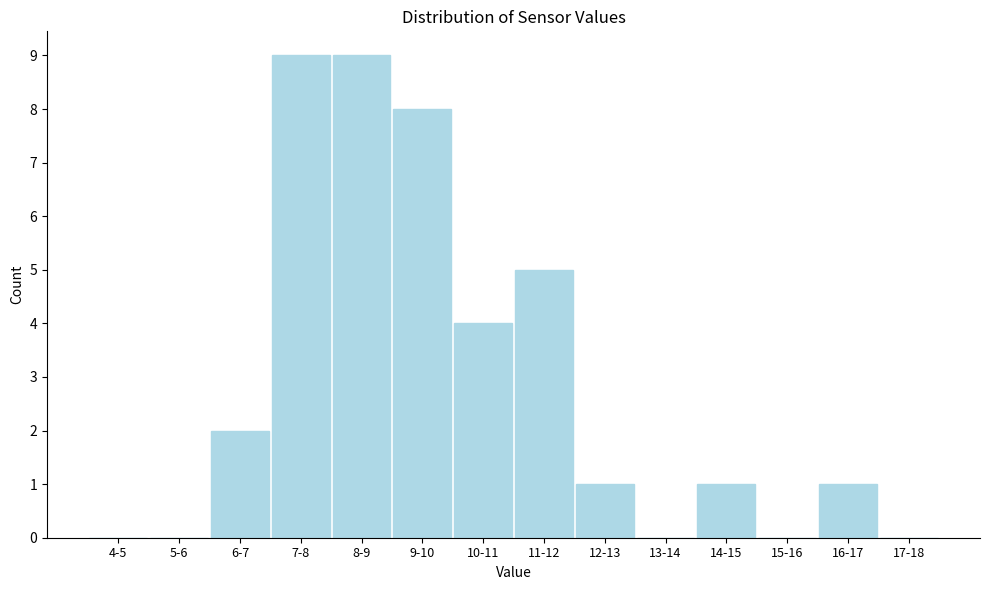

Reading left to right, transcribe all the data shown in this chart.

4-5=0	5-6=0	6-7=2	7-8=9	8-9=9	9-10=8	10-11=4	11-12=5	12-13=1	13-14=0	14-15=1	15-16=0	16-17=1	17-18=0